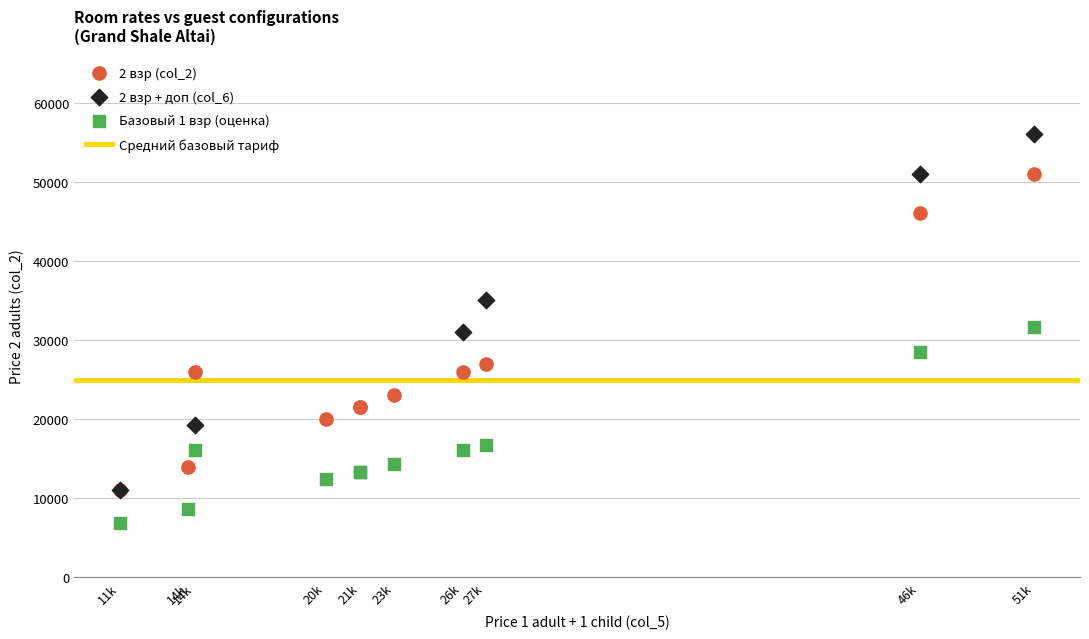

Which series reaches the maximum Y coordinate?

2 взр + доп (col_6)